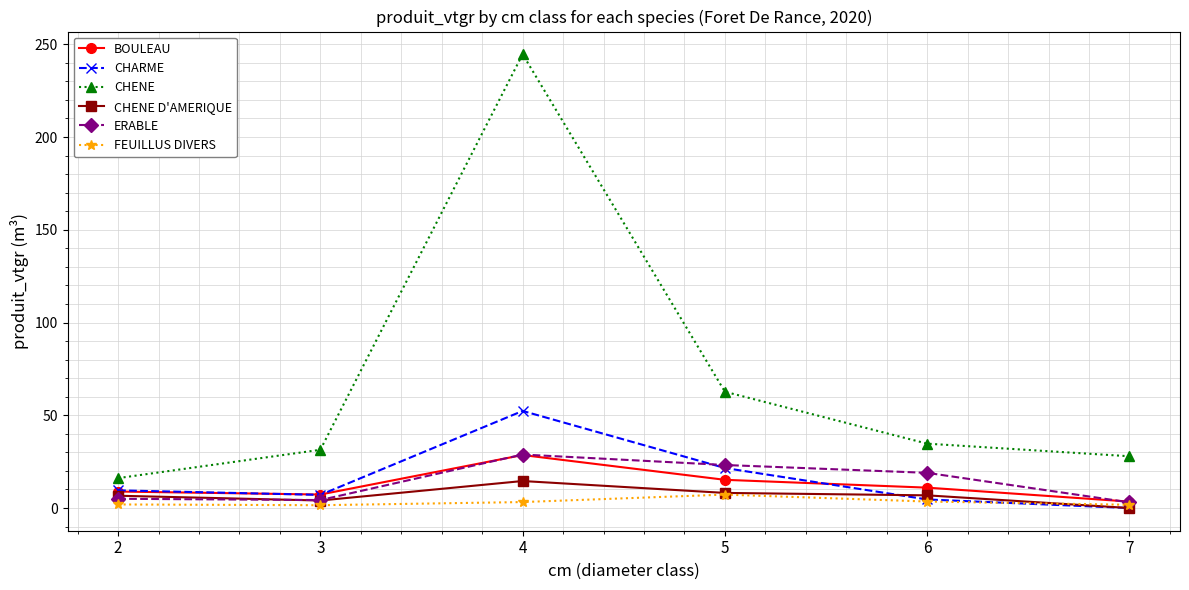

At which label does CHENE first exceed 34?

4